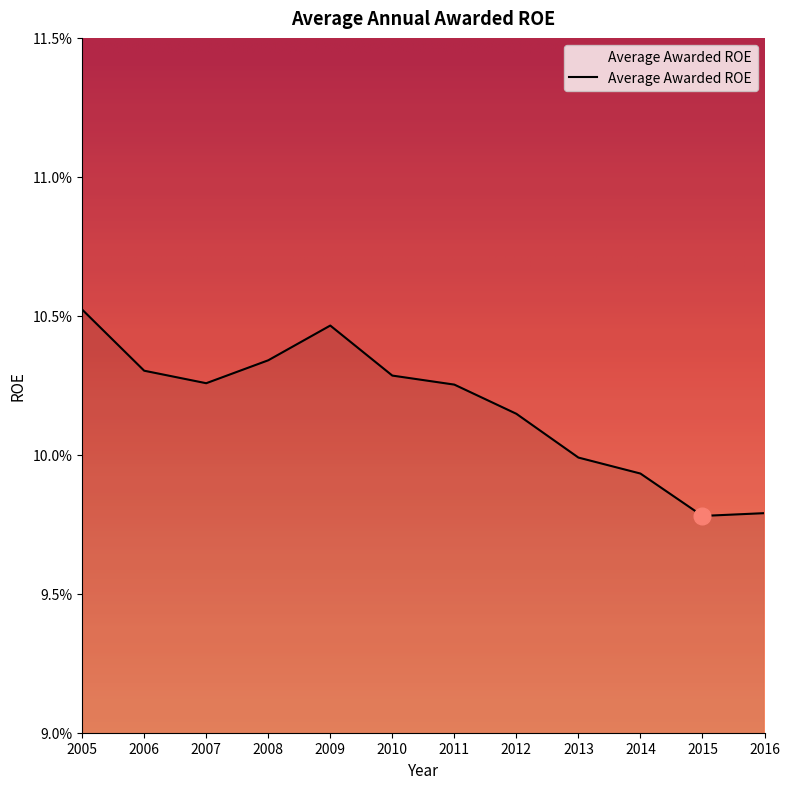

Which has a higher value, 2010 or 2006?

2006